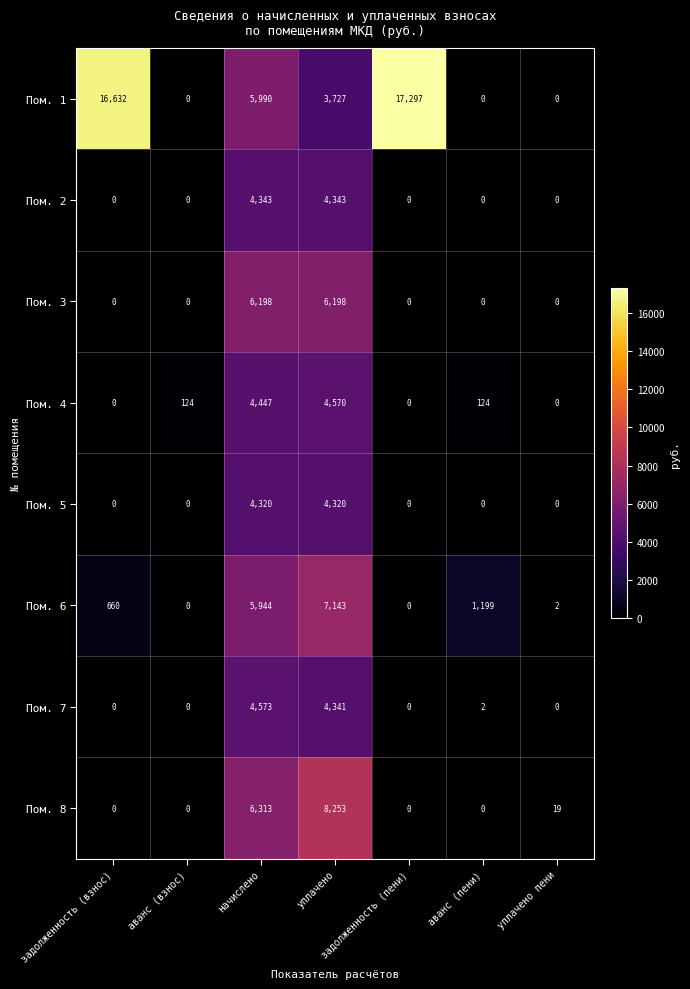

What value does the Пом. 7 series have at начислено, to the nearest 10?

4570